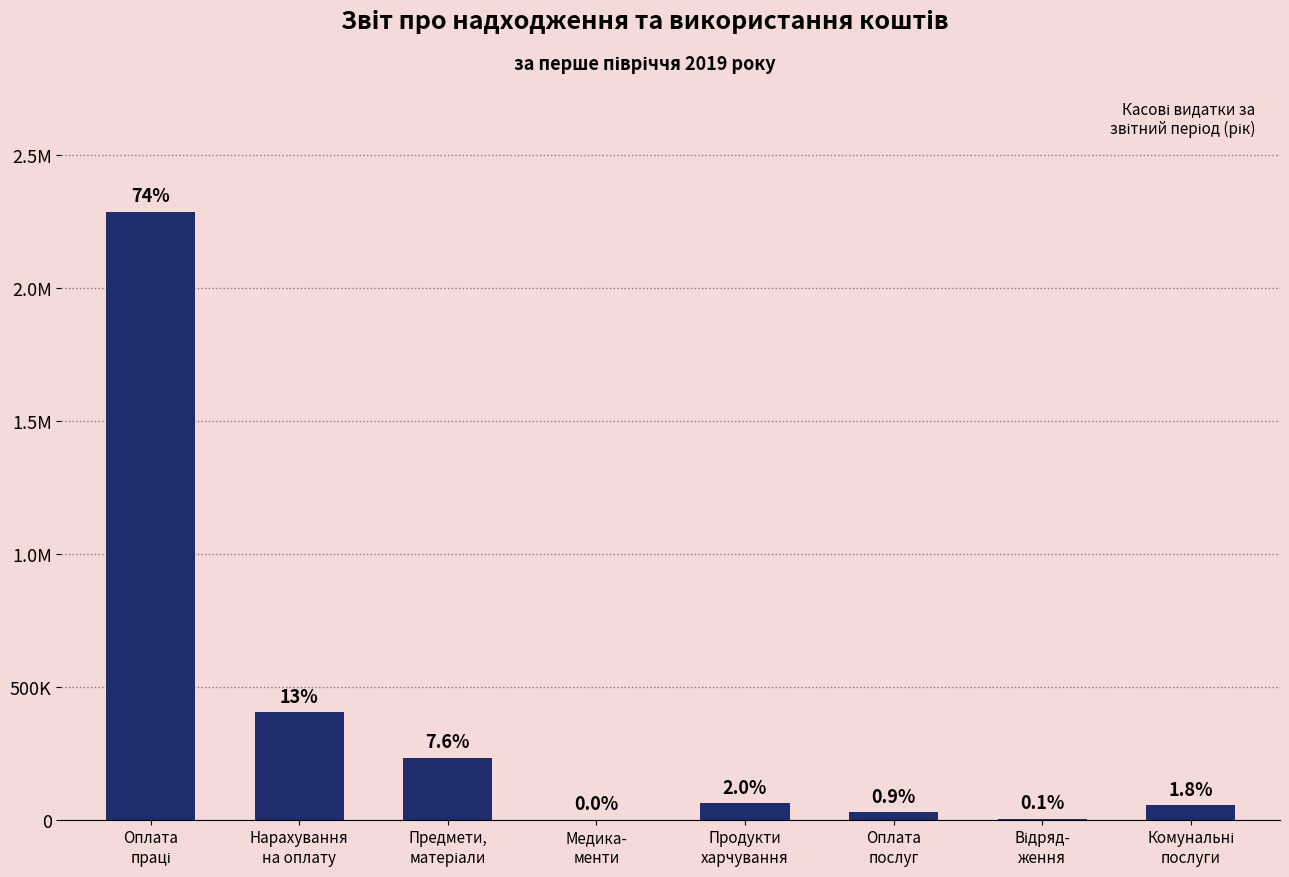

Reading left to right, extract all data points from this chart.

2287144.4	403422.5	232769.5	457.1	62532.0	27707.6	2968.2	53997.9